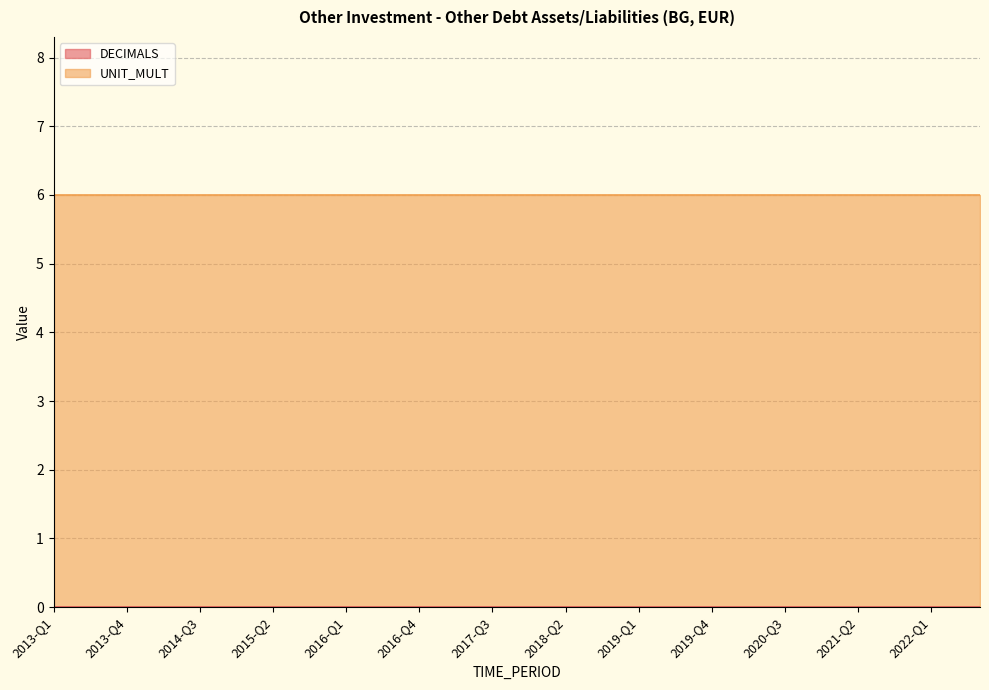

Which category has the highest value across all series?

2013-Q1